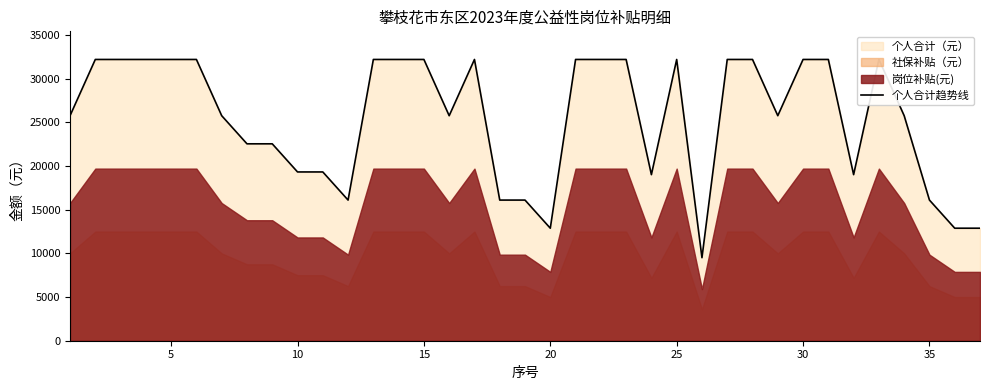

What is the minimum value shown in the chart?

9504.7